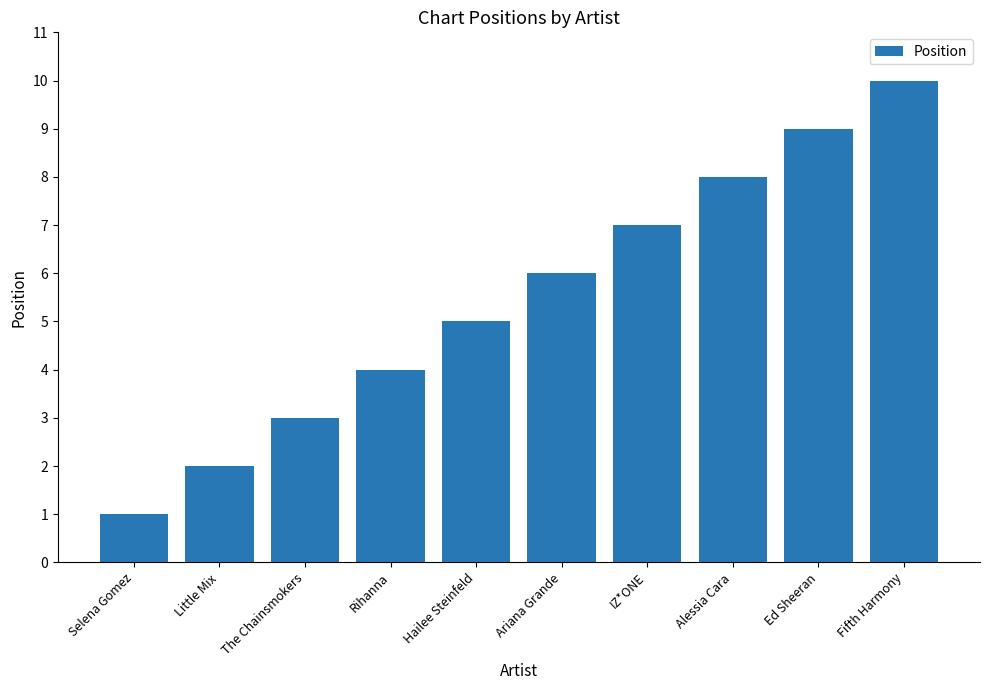

Reading right to left, what are all the values shown in this chart?

Fifth Harmony=10	Ed Sheeran=9	Alessia Cara=8	IZ*ONE=7	Ariana Grande=6	Hailee Steinfeld=5	Rihanna=4	The Chainsmokers=3	Little Mix=2	Selena Gomez=1